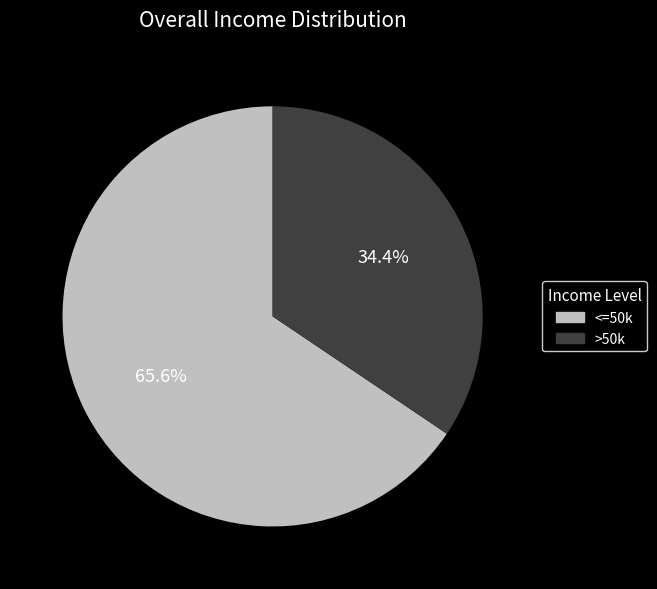

Does any single category account for the majority?

Yes